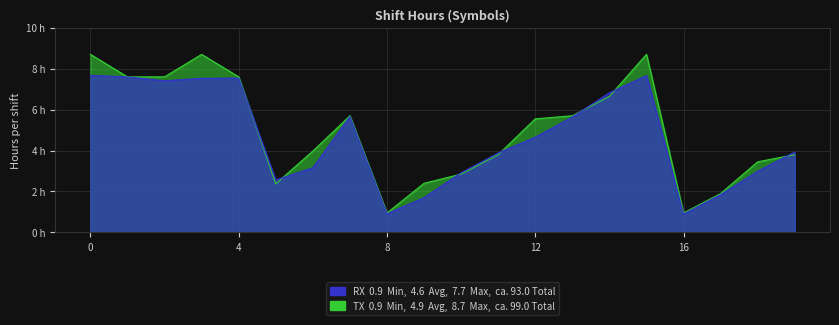

What is the difference between the second highest and minimum values in the RX series?

6.8